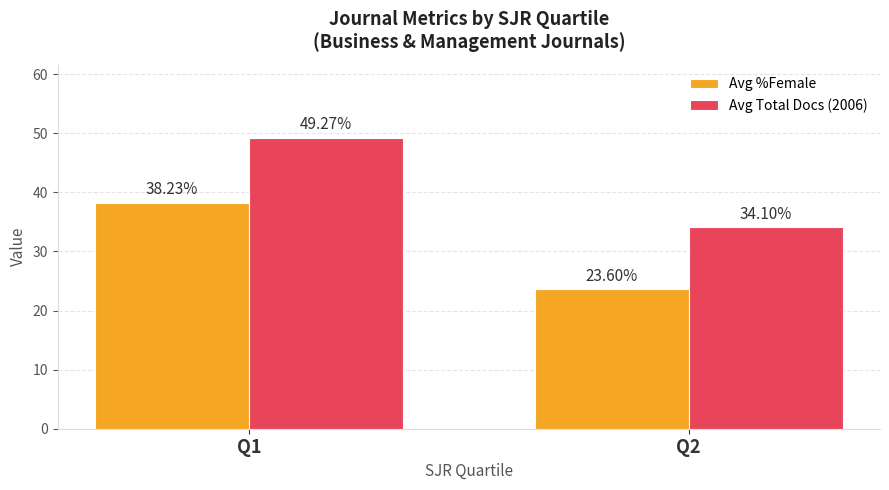

What is the difference between the highest and lowest values at Q2?

10.5